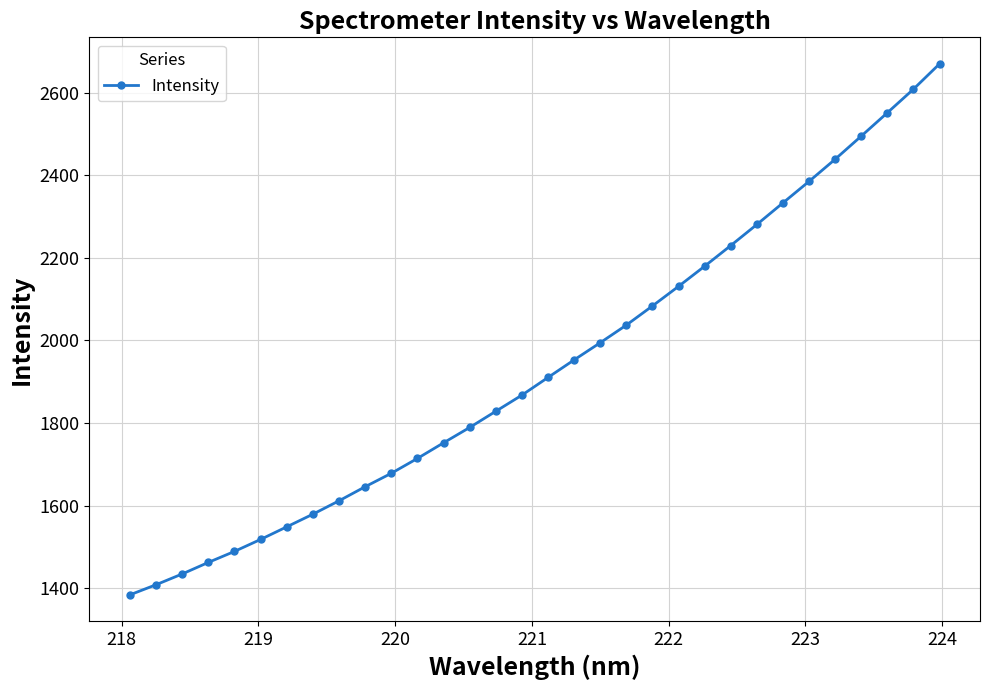

True or false: there are more than 1 points higher than both neighbors.

False